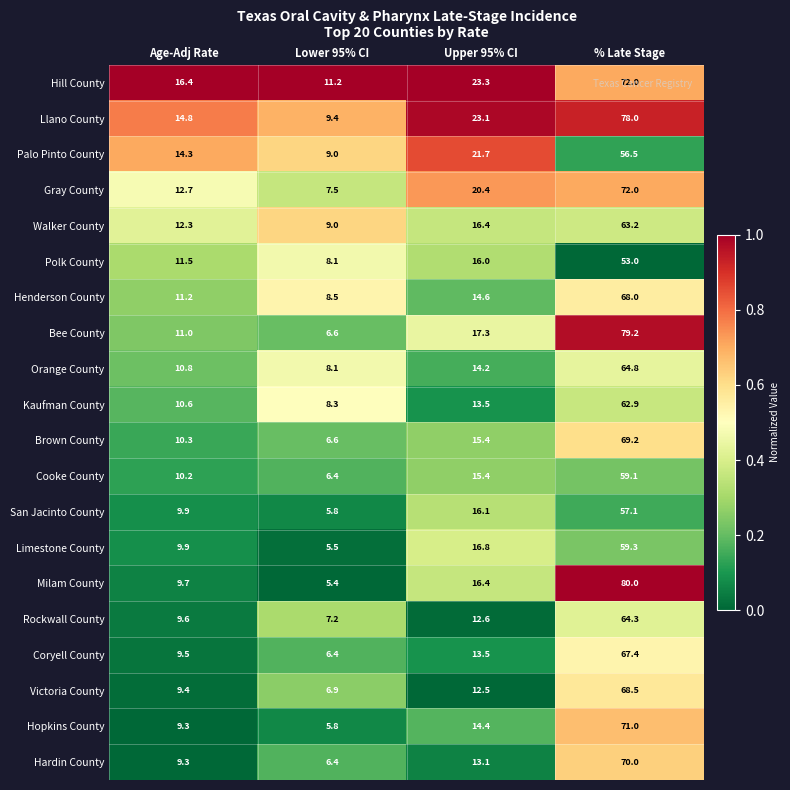

Which series has the largest range (max minus min)?

Milam County